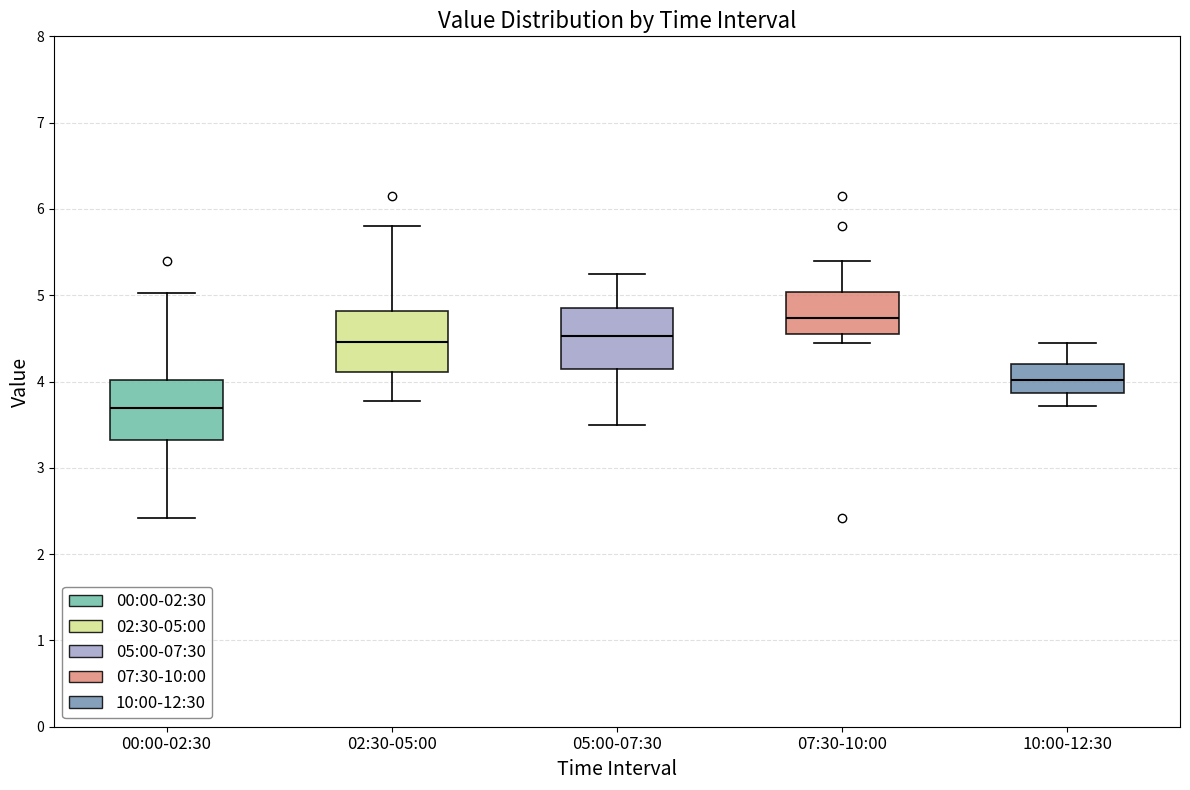

Which box's median line is the lowest?

00:00-02:30